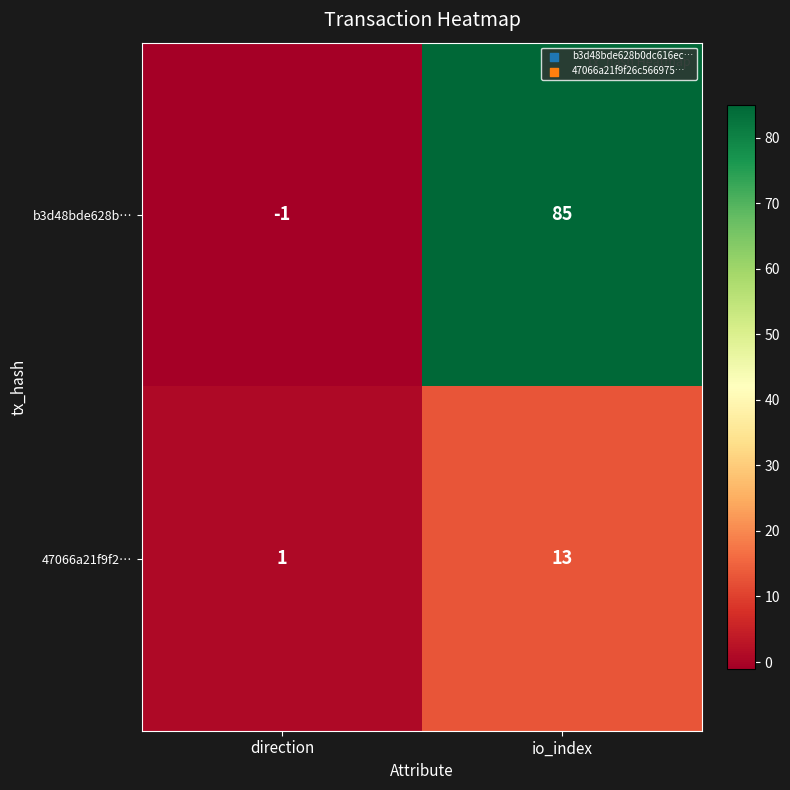

At which category does the chart reach its minimum across all series?

direction